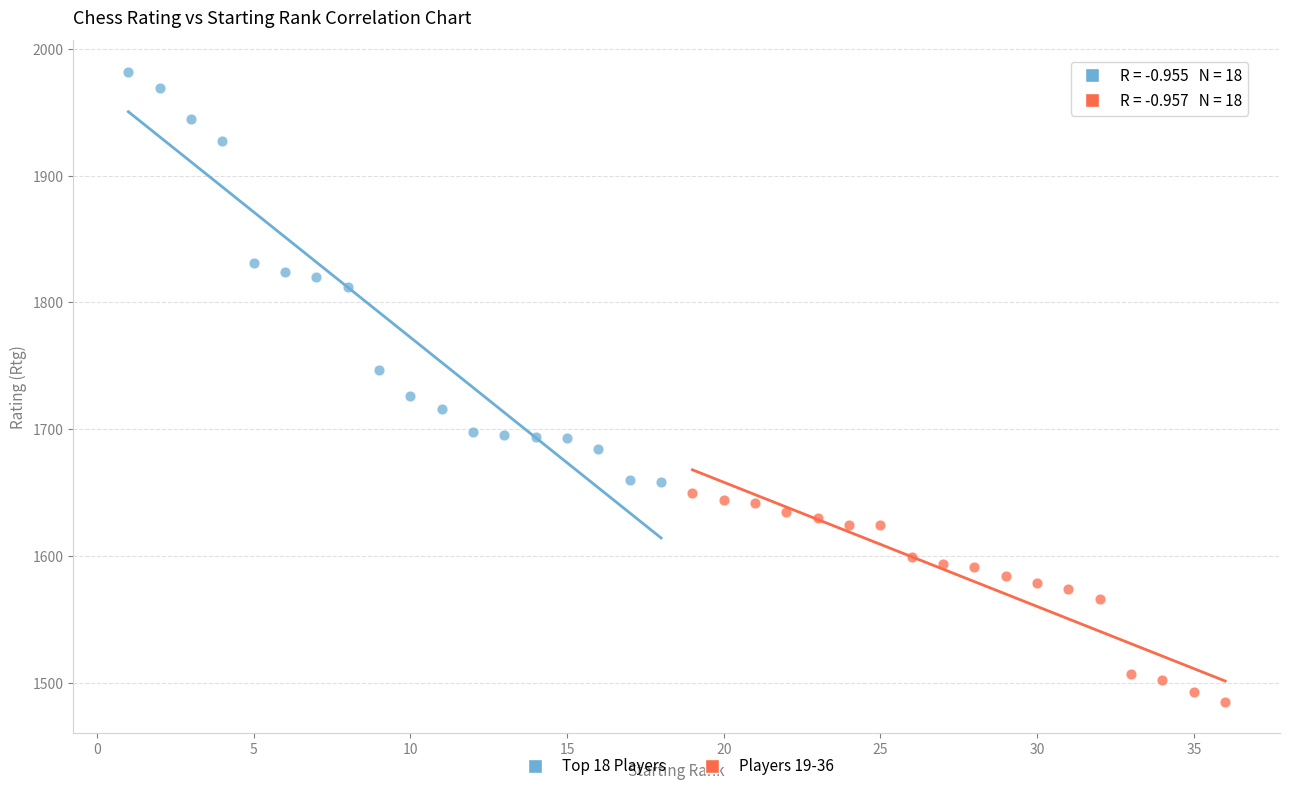

Which series has the largest Y range (max minus min)?

Top 18 Players